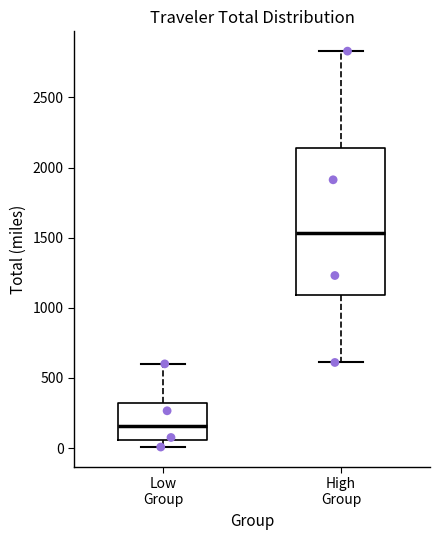

Reading left to right, transcribe this box plot: for each box, give where its median line is, the range the box spans, and where its two whiskers end, as read against the y-axis. The values are not printed on the chart, so give them approximately, as read against the axis.

Low Group: median 150, box 50 to 300, whiskers 0 to 600
High Group: median 1550, box 1100 to 2150, whiskers 600 to 2850